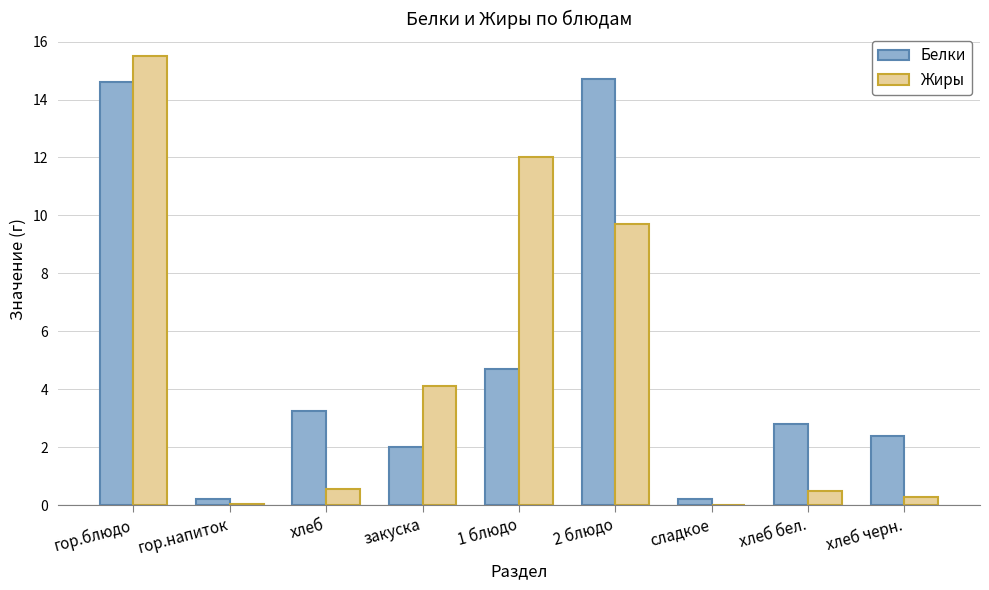

Is it true that Белки equals 3.7 at хлеб черн.?

False